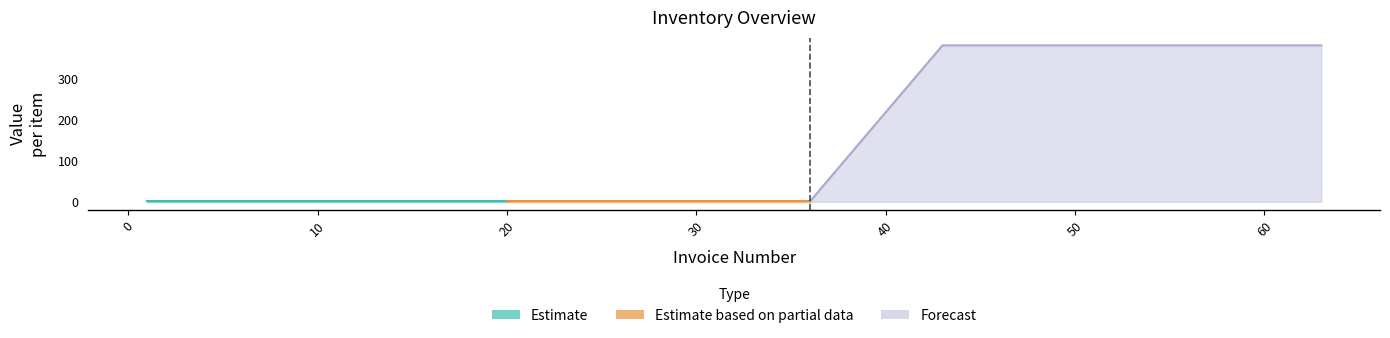

True or false: pieces and price intersect in this chart.

False